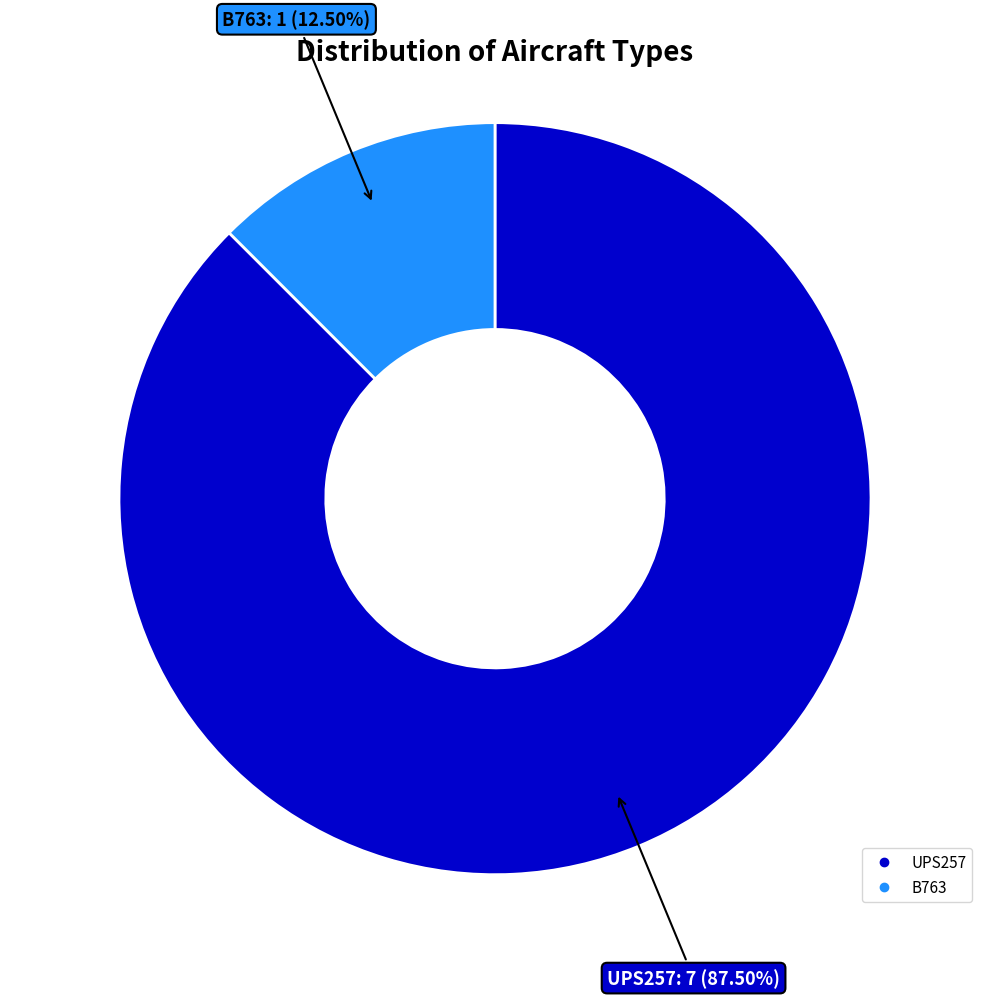

To the nearest percent, what is the average slice percentage?

50%